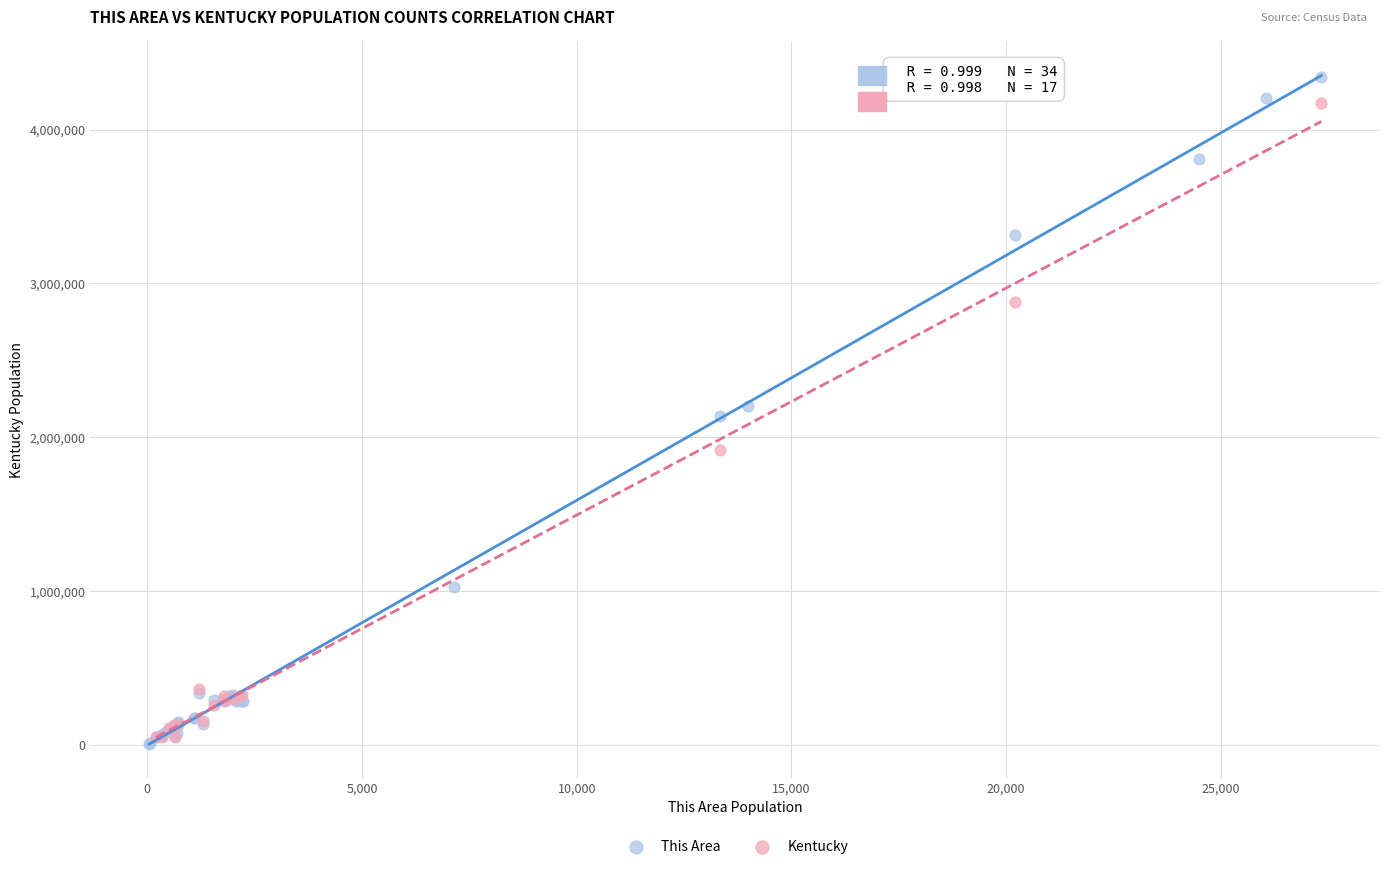

Which series has the largest Y range (max minus min)?

This Area